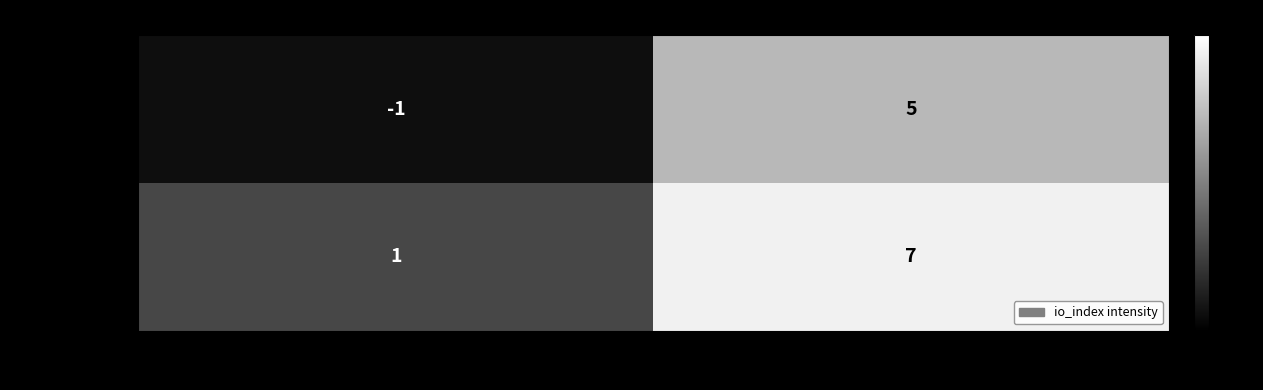

The 02560e0531e9… series shows -2 at direction. True or false?

False